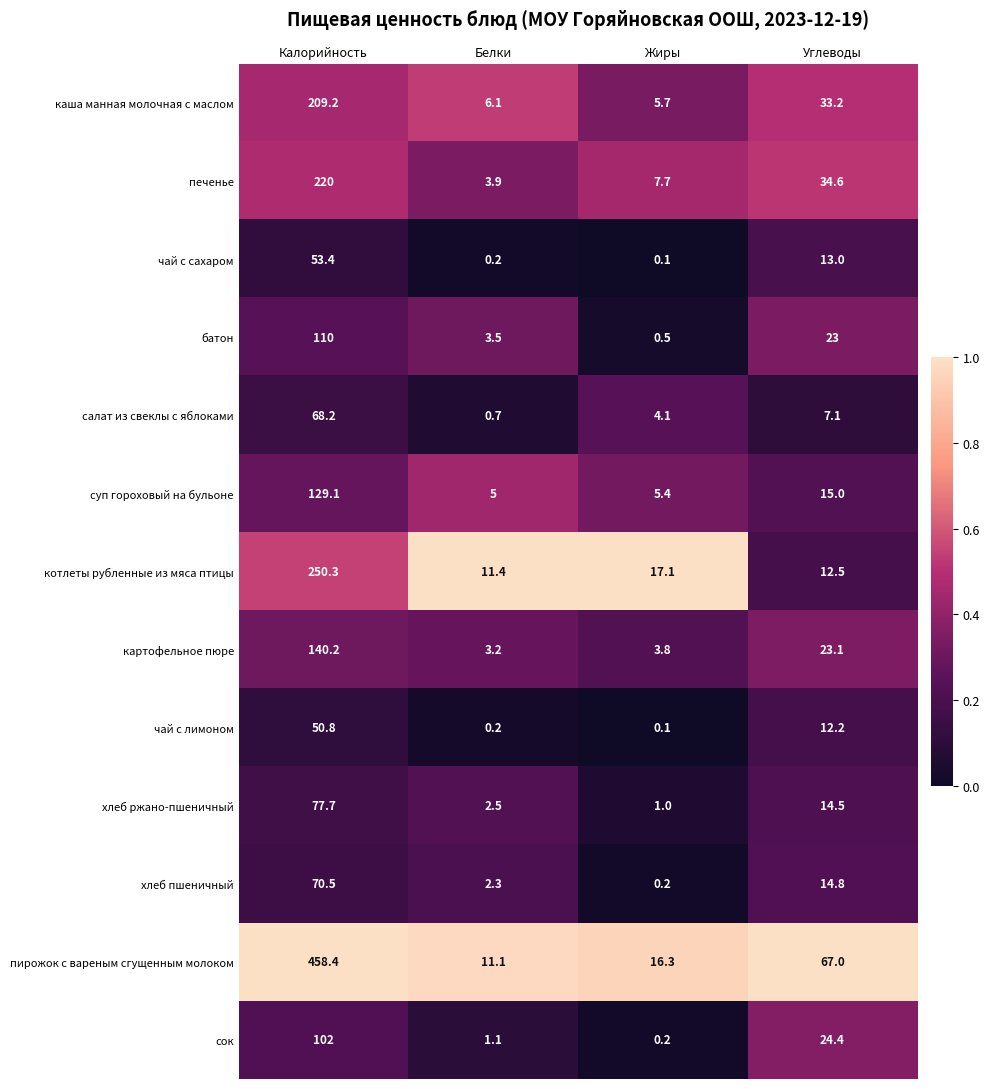

What is the difference between the maximum and second lowest values in the батон series?

106.5